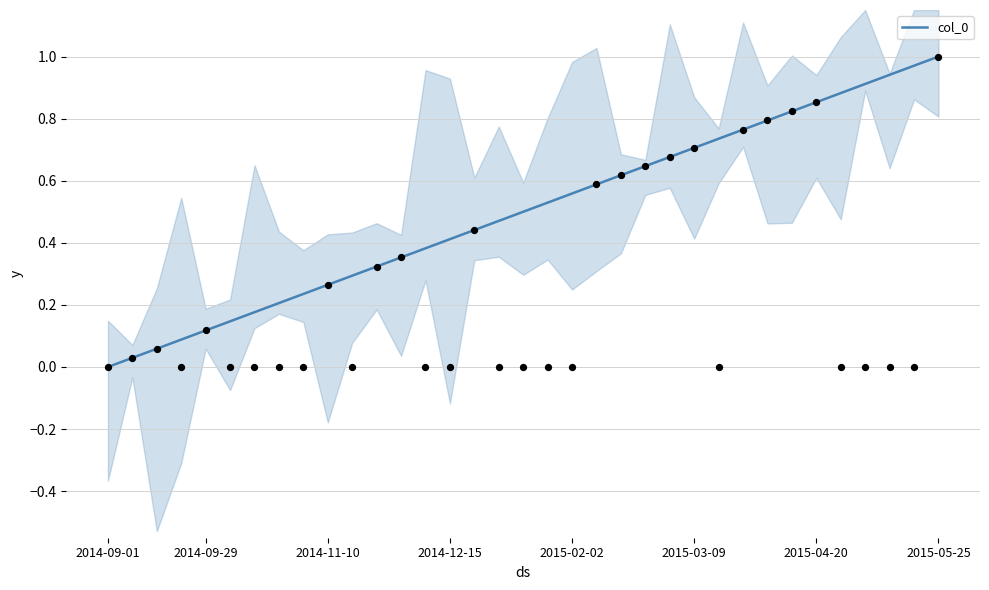

What is the change in value from 14 to 17?

+0.1